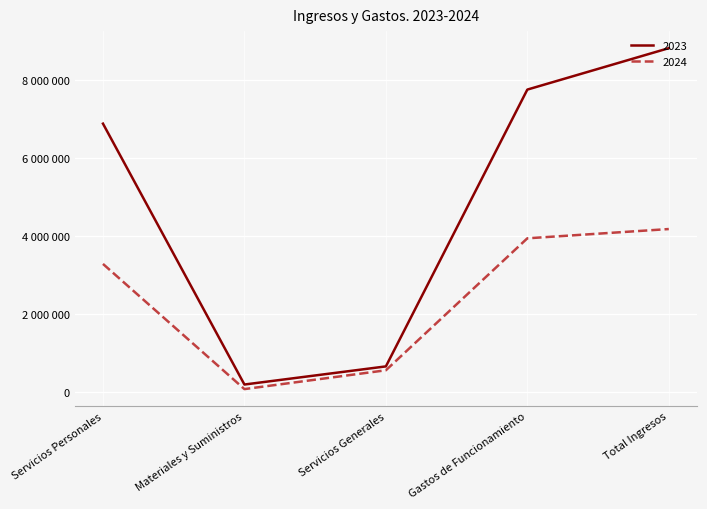

What position from the left is Materiales y Suministros?

2